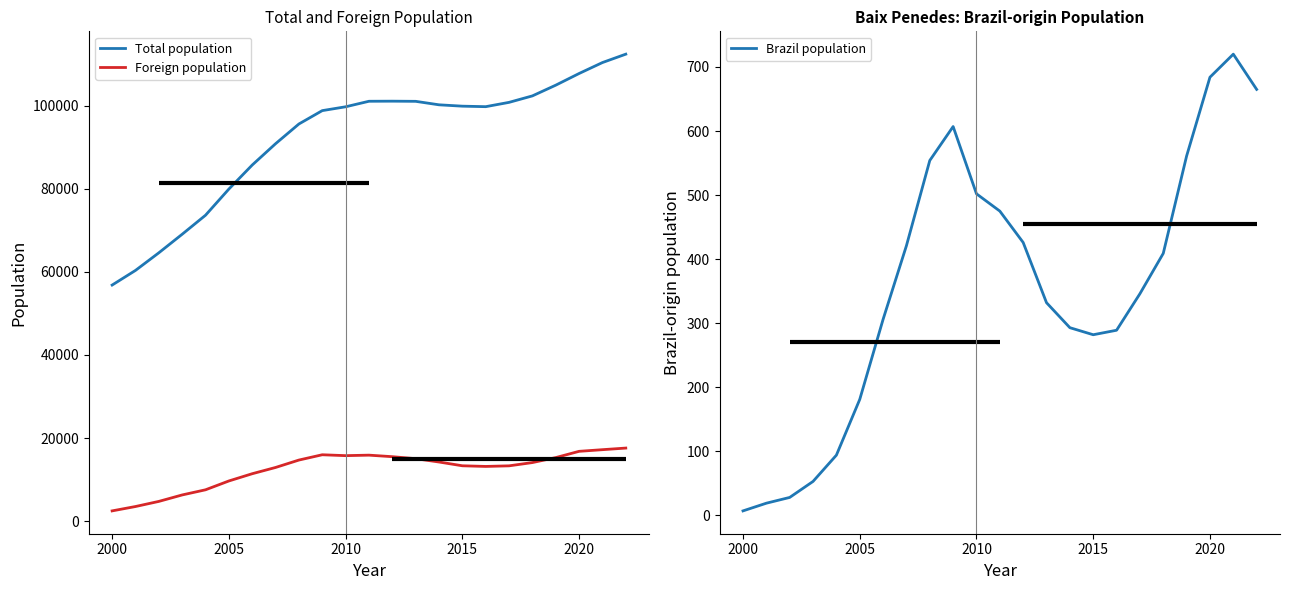

What is the lowest value of the Foreign population series?

2447